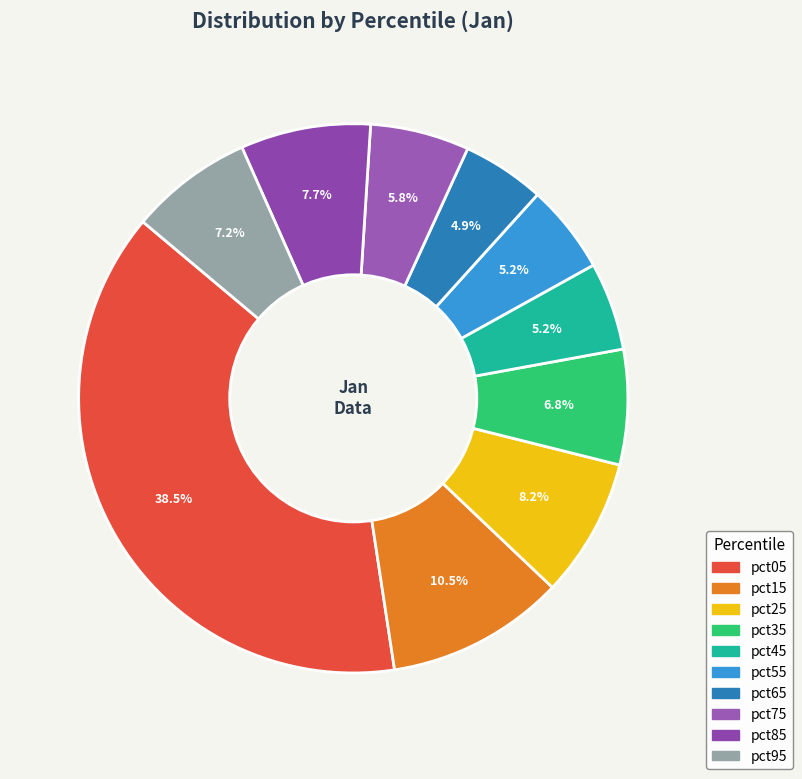

Between pct85 and pct35, which is larger?

pct85